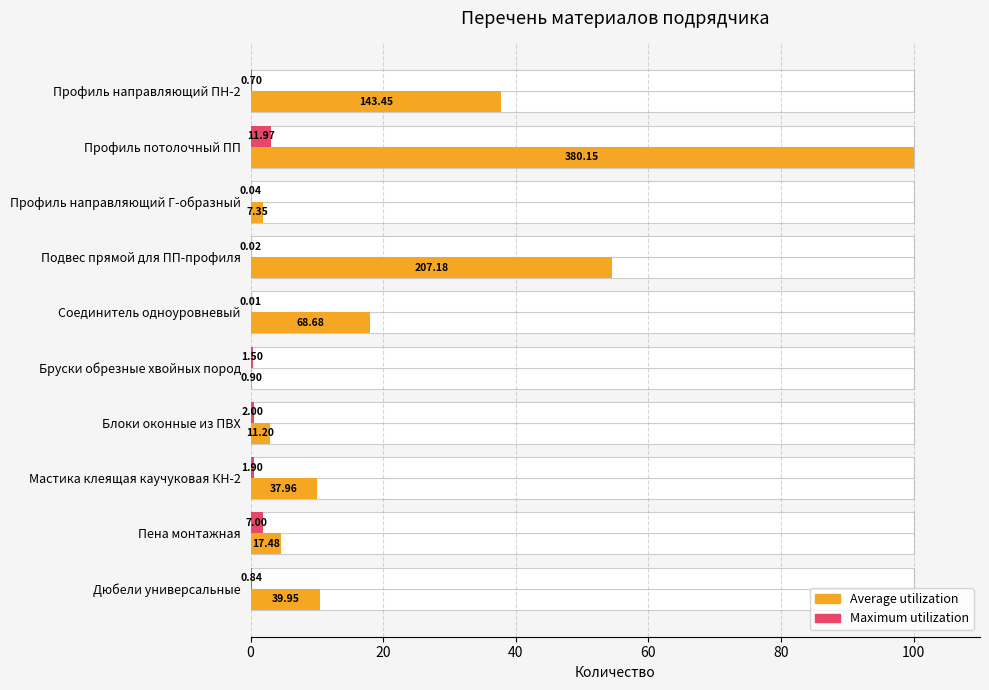

The value of Maximum utilization at Блоки оконные из ПВХ is 0.3. True or false?

False